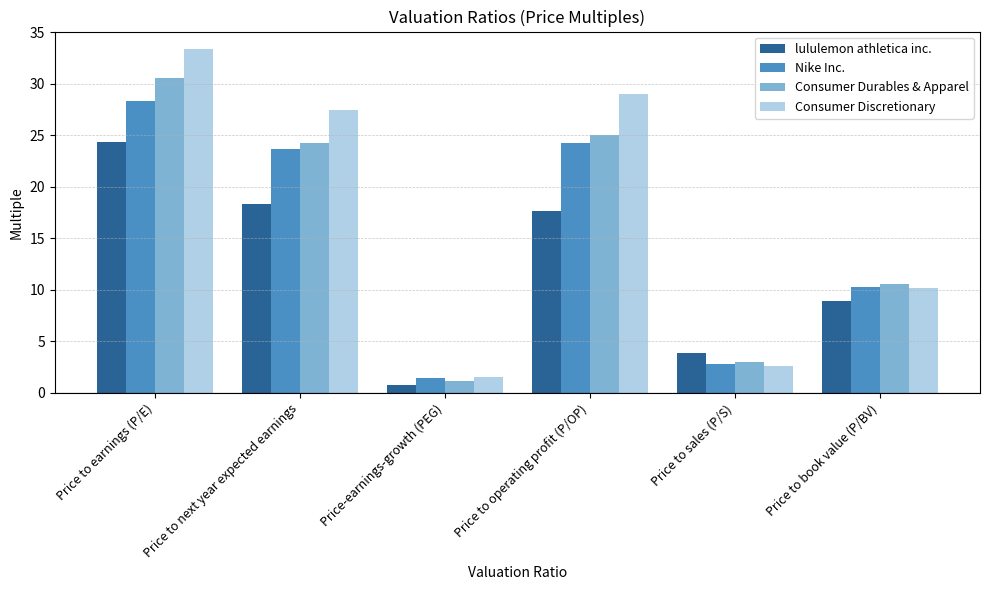

What is the lowest value of the Consumer Durables & Apparel series?

1.2